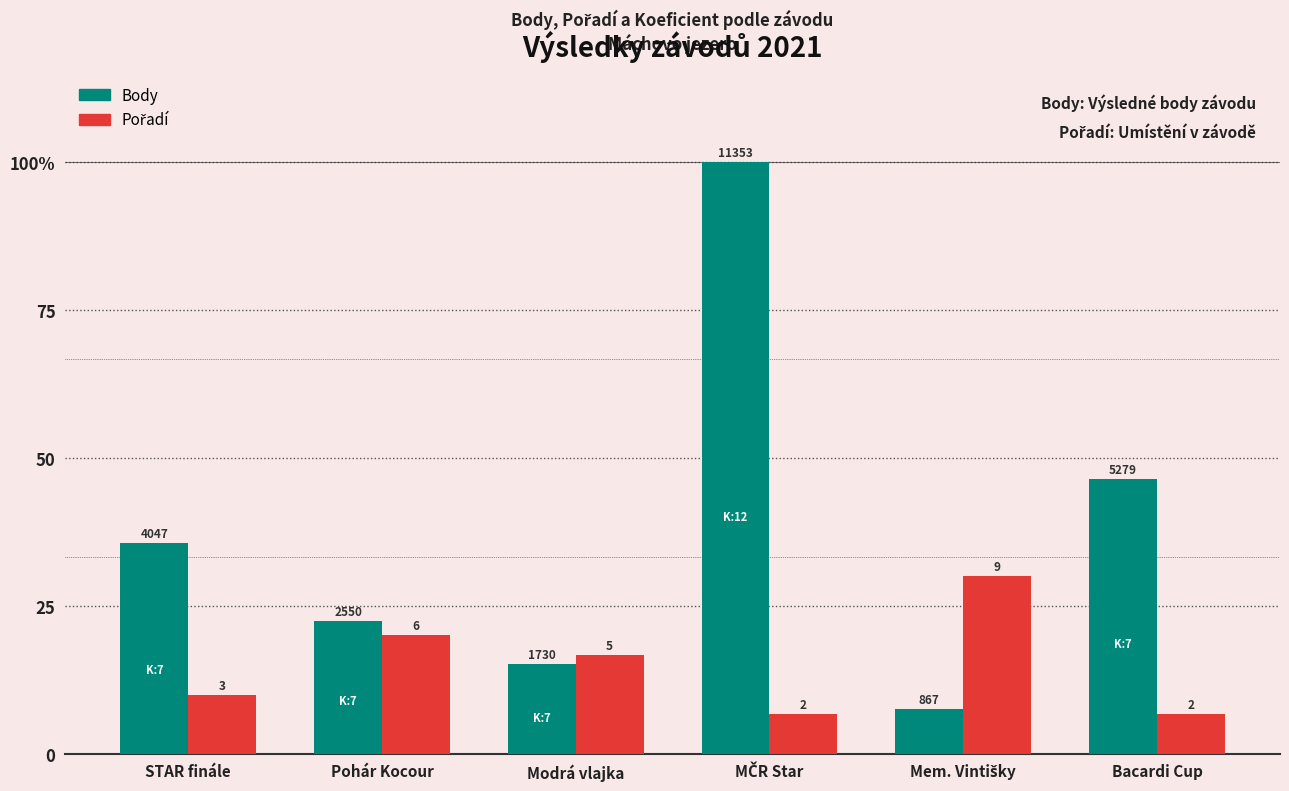

Does the chart contain any negative values?

No